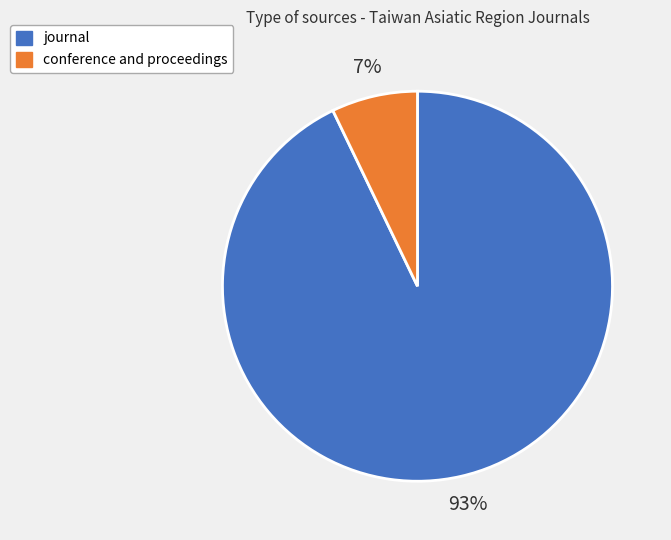

Is conference and proceedings the majority of the pie?

No